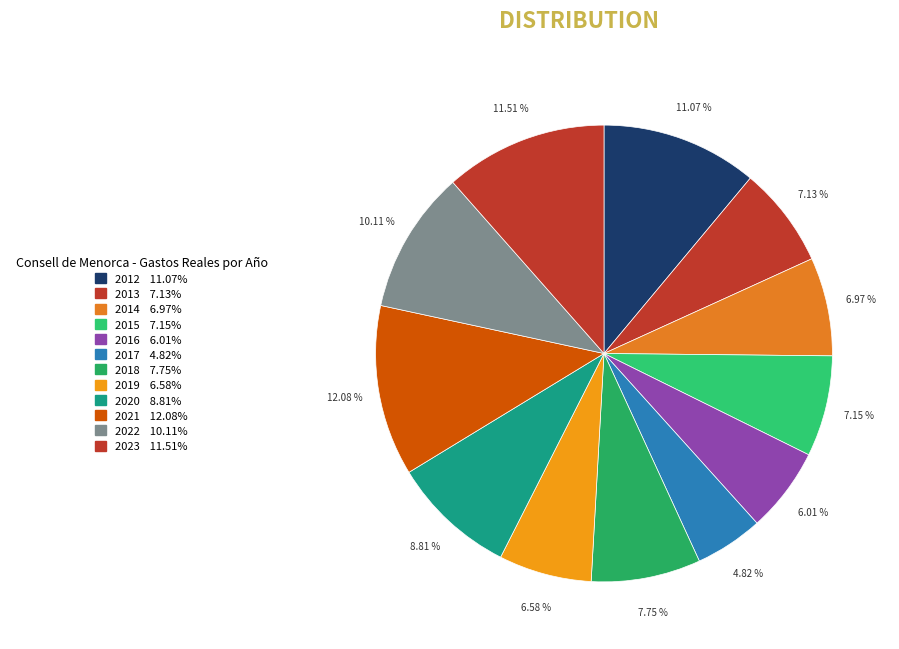

How many slices are in this pie chart?

12